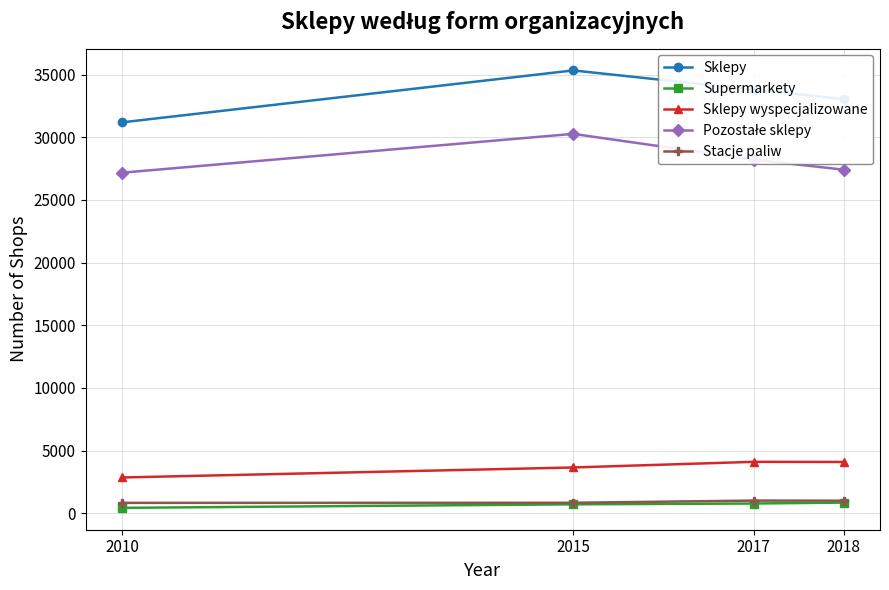

What is the difference between the highest and lowest values at 2015?

34612